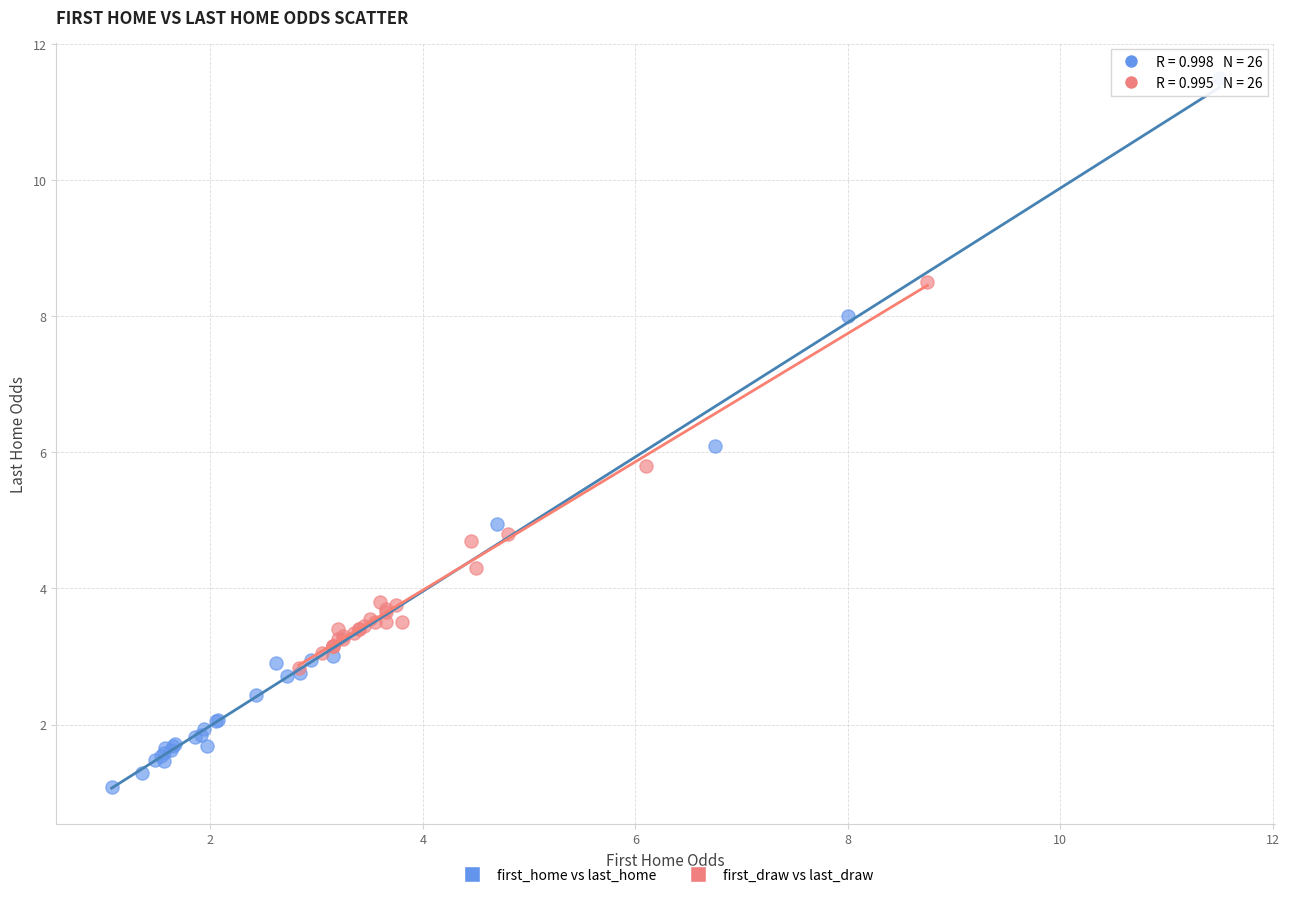

Which series has the largest Y range (max minus min)?

first_home vs last_home